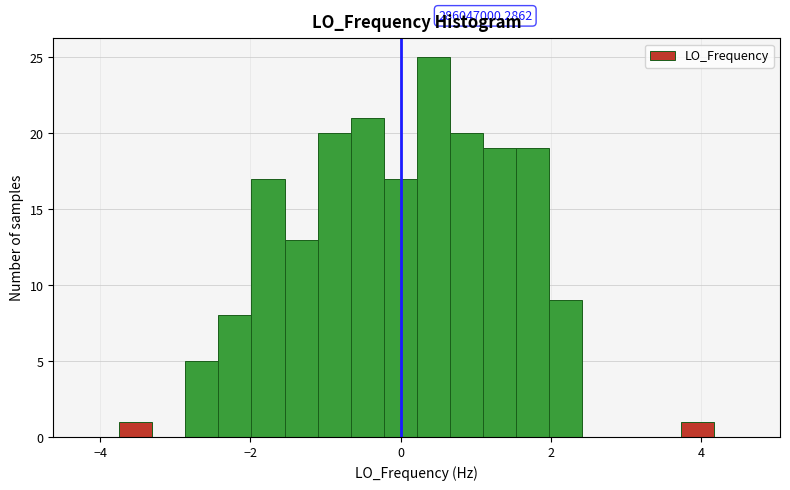

Read against the x-axis, roughly where is the centre of the tallest bar?

0.4